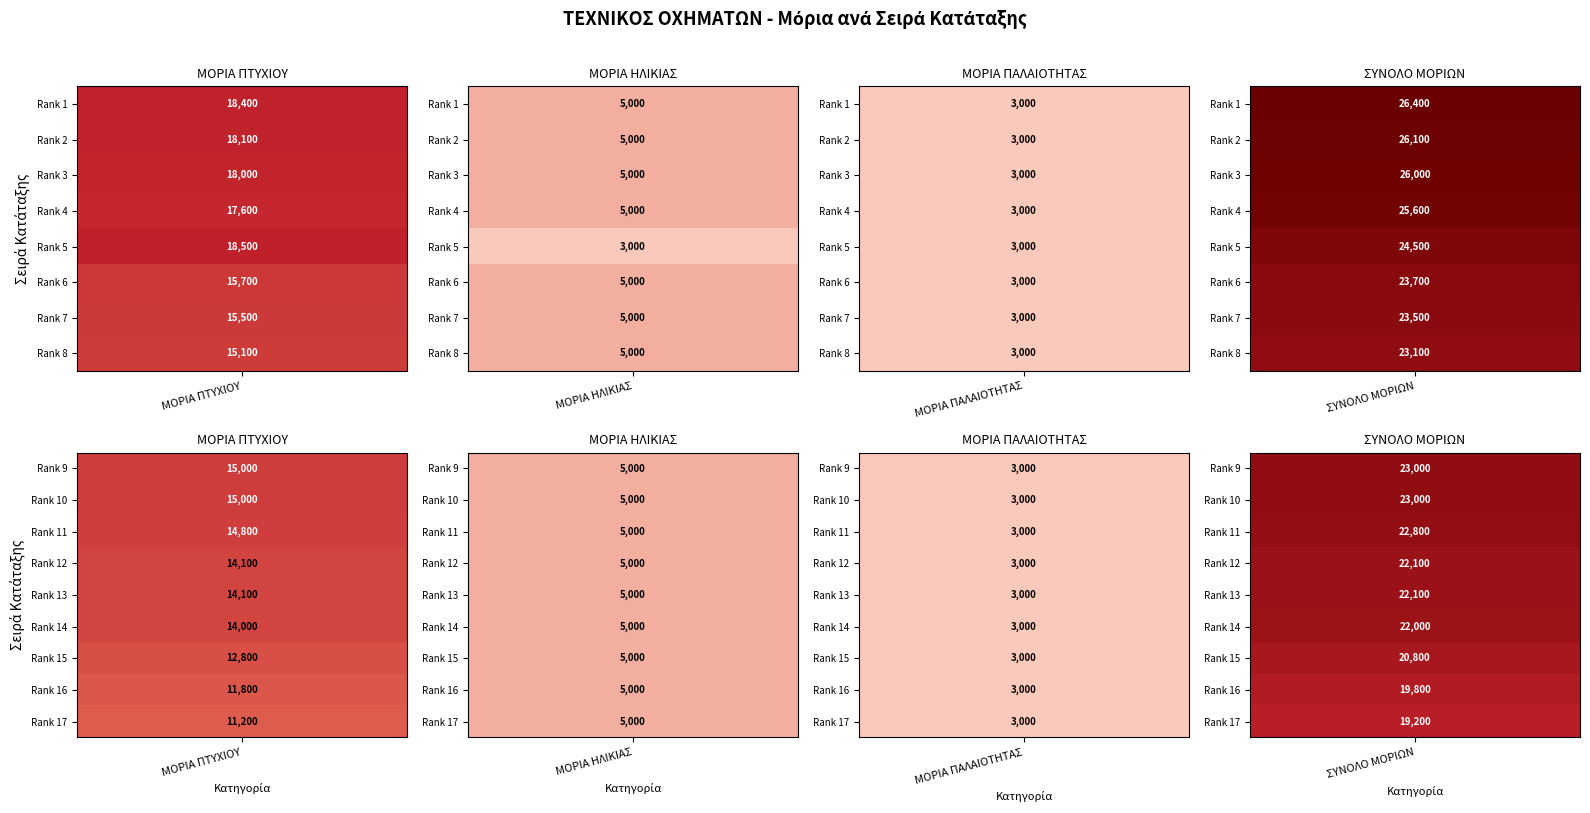

Which series has the widest spread of values?

Rank 1